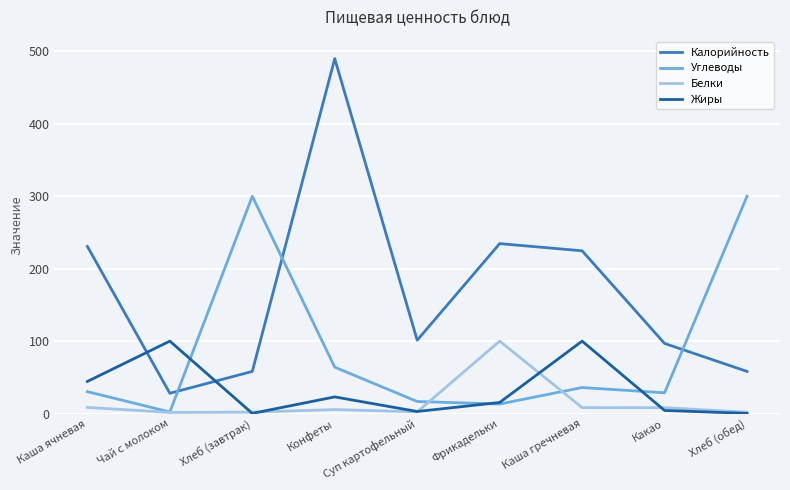

At which label is Калорийность closest to 258?

Фрикадельки